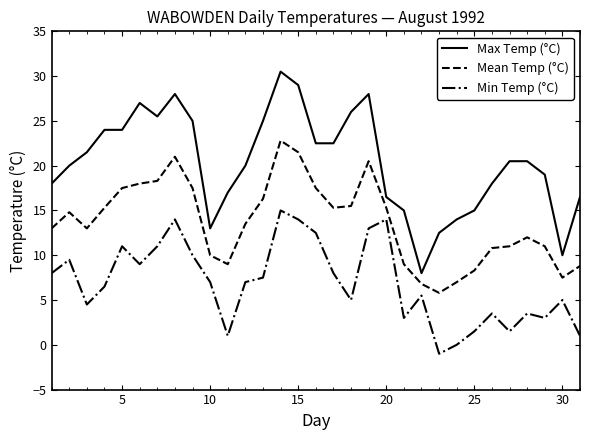

Which series has the largest total across all categories?

Max Temp (°C)